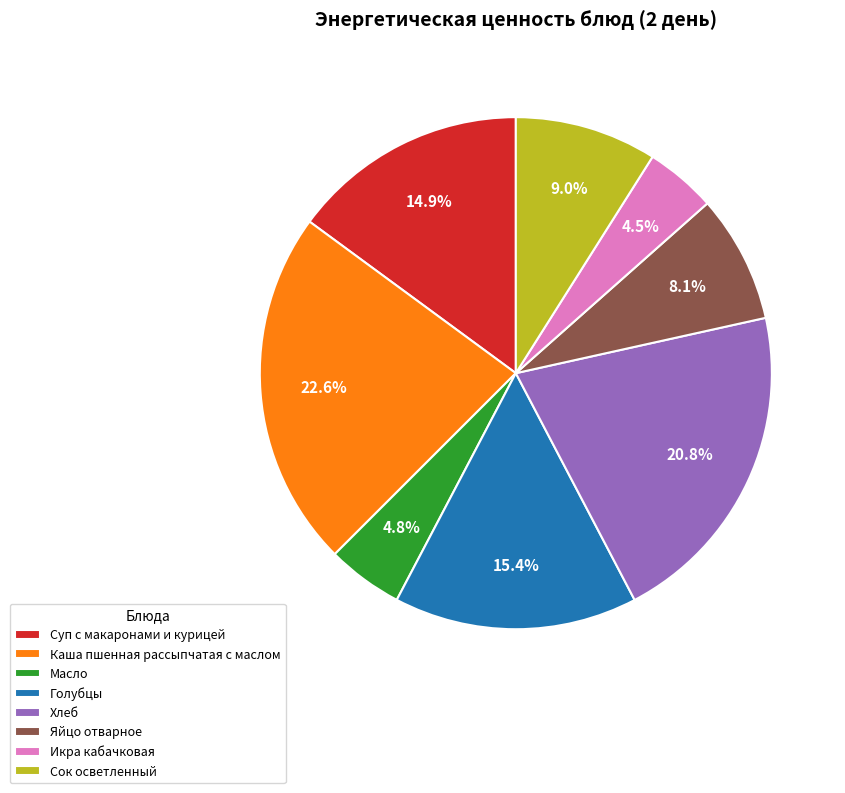

The Масло slice represents 5% of the pie. True or false?

True